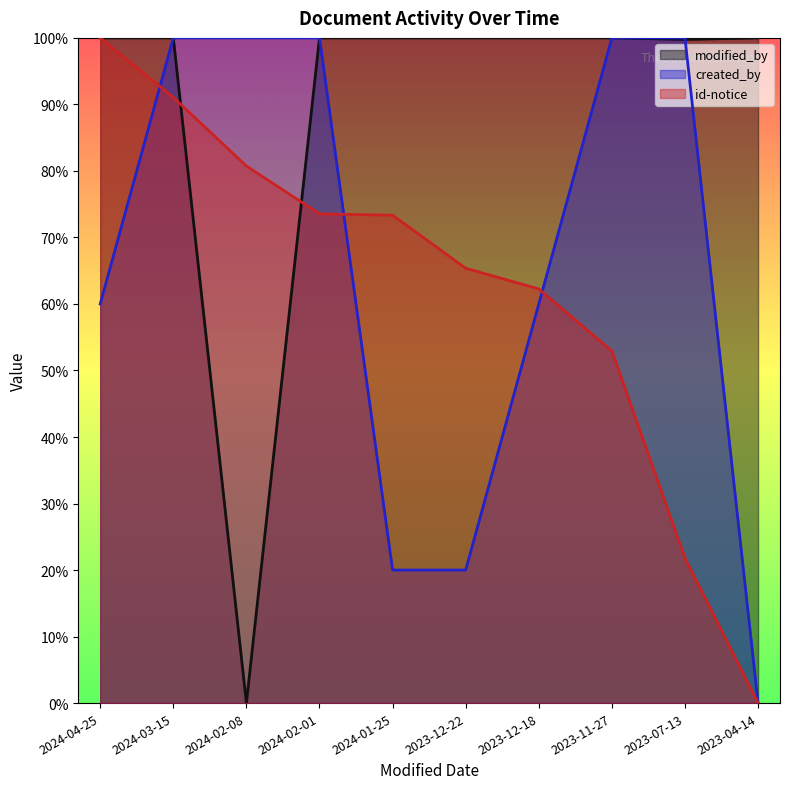

At which label does id-notice reach its peak?

2024-04-25